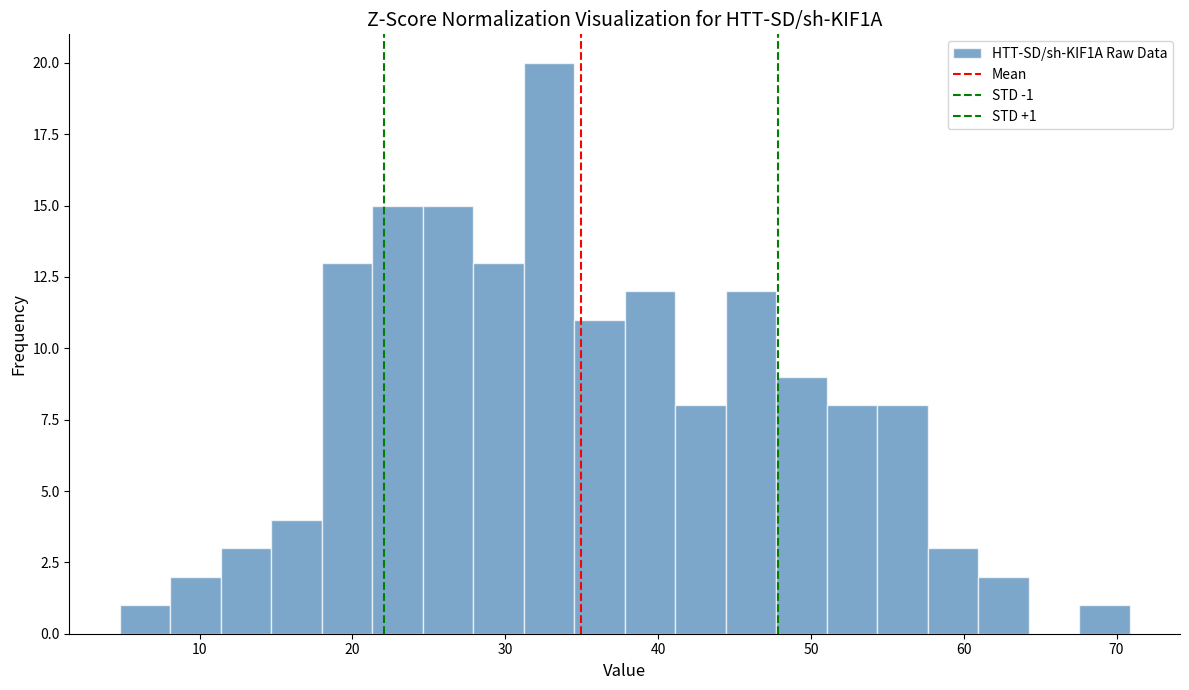

Read against the x-axis, roughly where is the centre of the tallest bar?

33